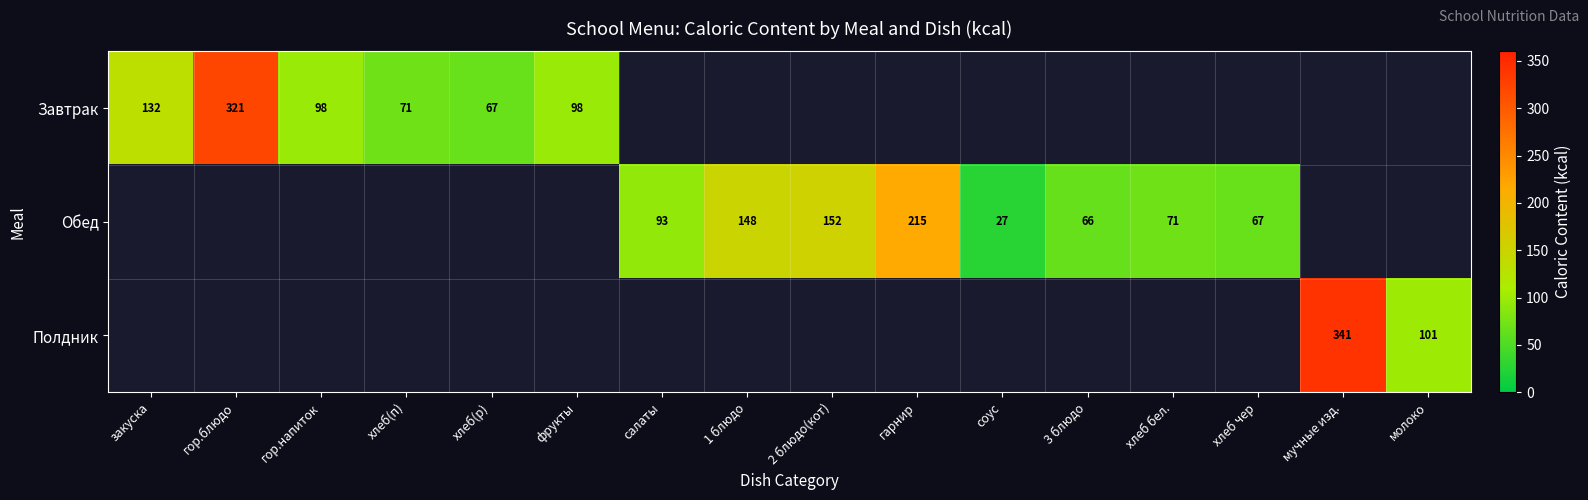

Between хлеб бел. and фрукты, which is larger?

фрукты